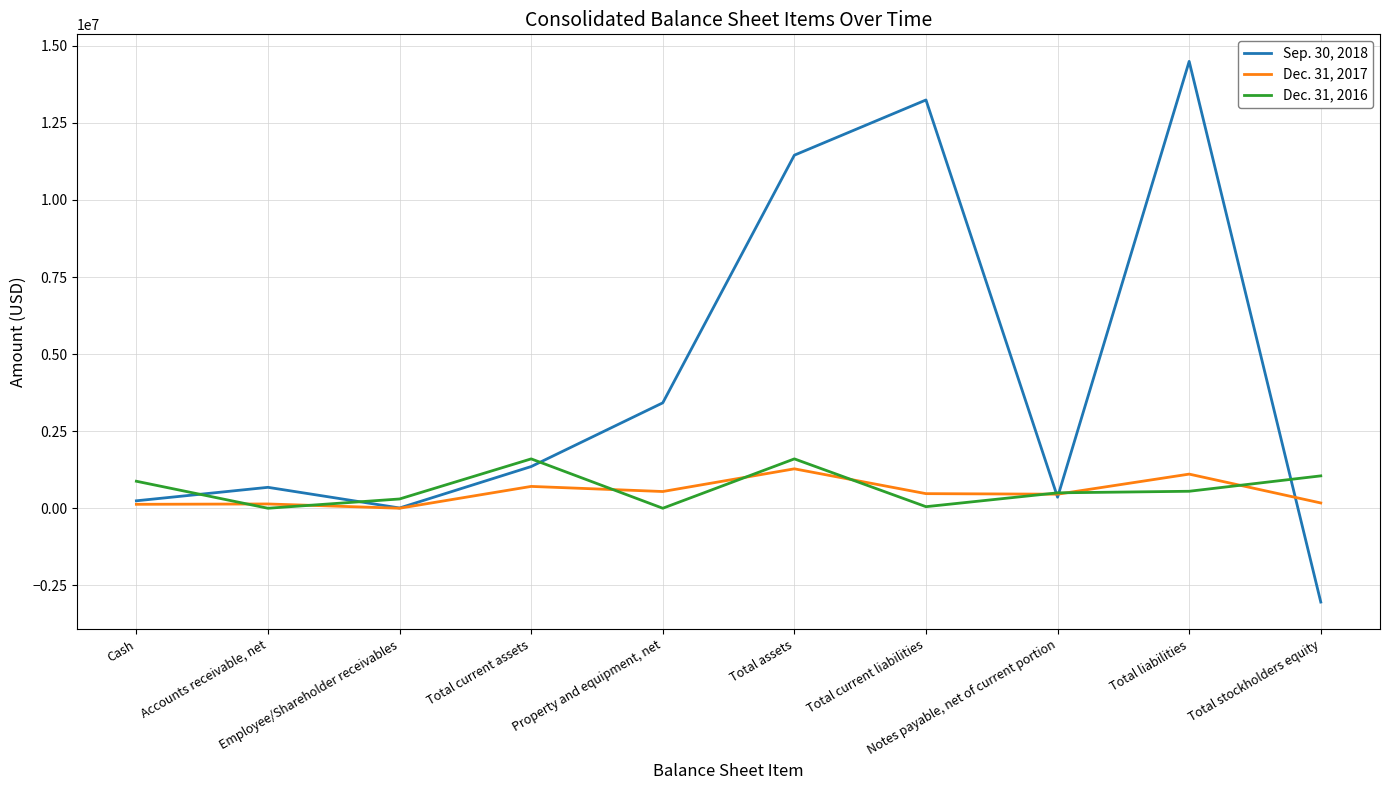

What is the difference between the maximum and minimum values in the Dec. 31, 2016 series?

1601551